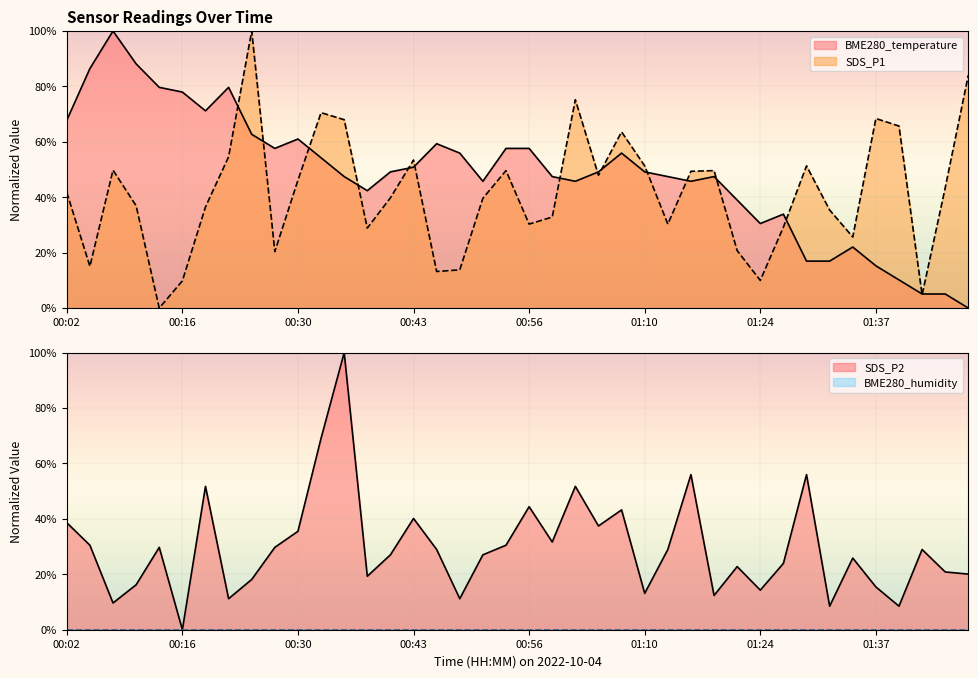

What is the difference between the BME280_temperature values at 01:48 and 00:33?

54.2